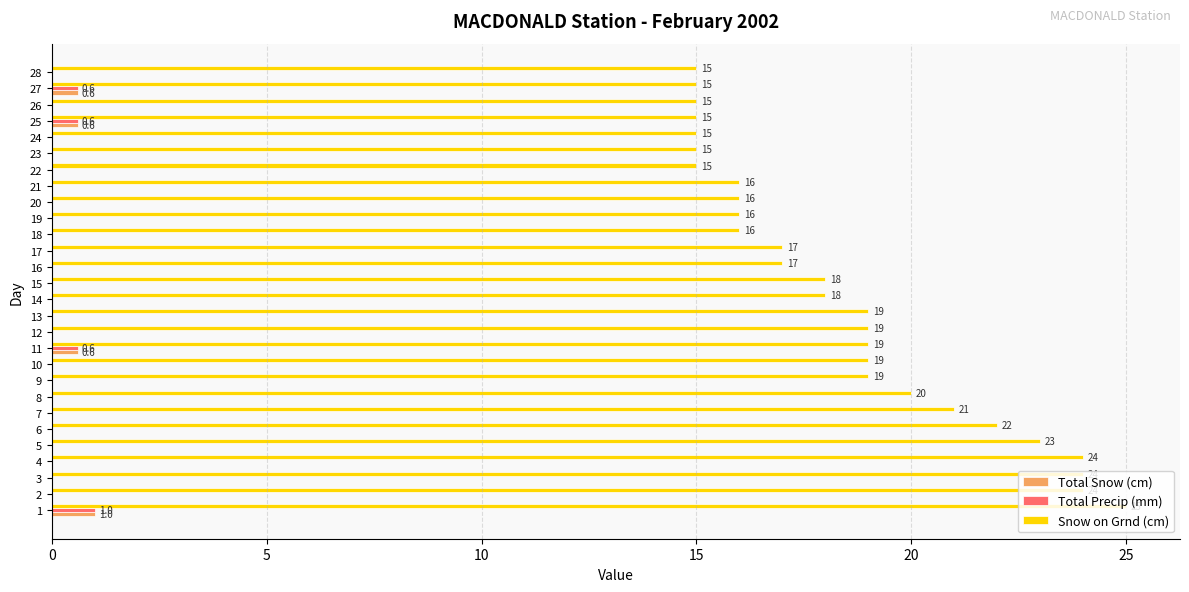

True or false: Total Precip (mm) has a value of 0.0 at 26.

True